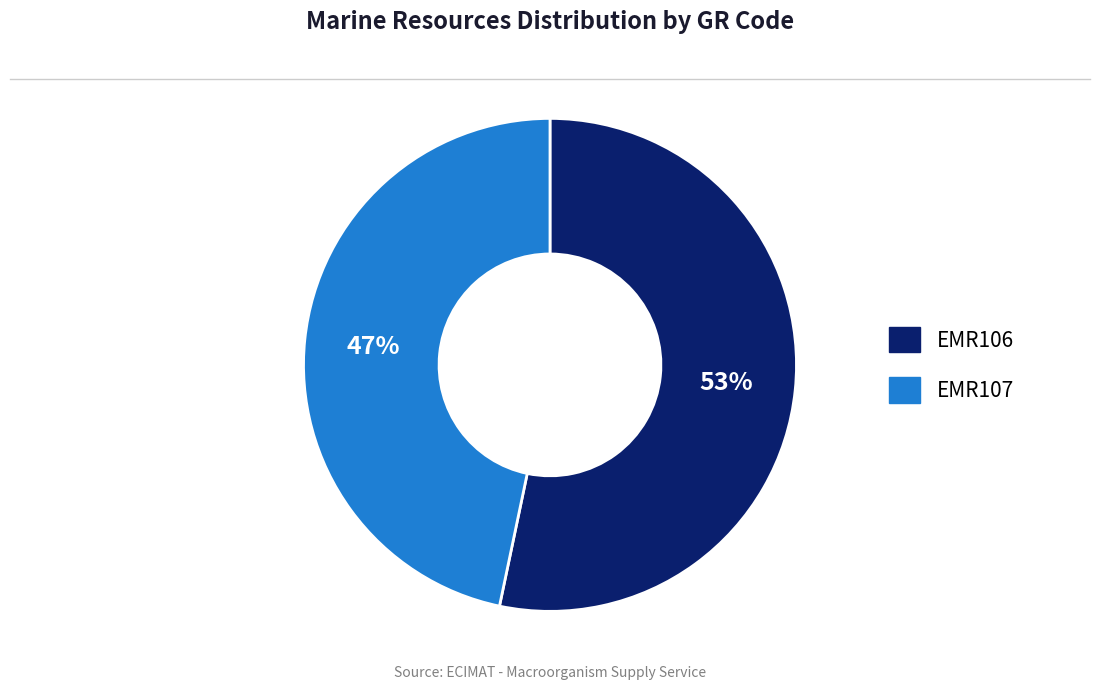

Which slice is the largest?

EMR106